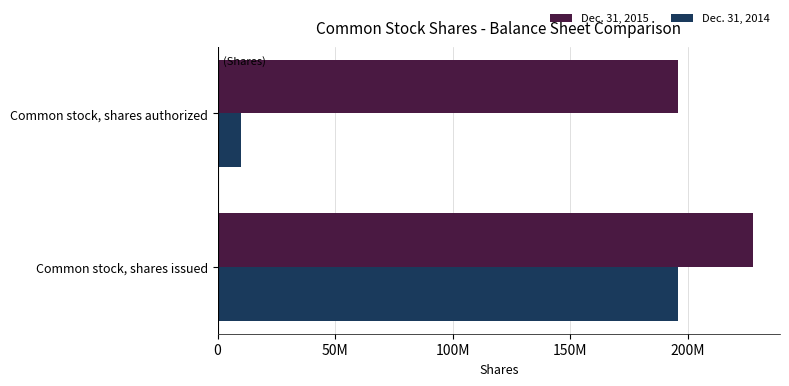

Reading left to right, extract all data points from this chart.

Dec. 31, 2015: 227960943	195895769
Dec. 31, 2014: 195895769	10000000